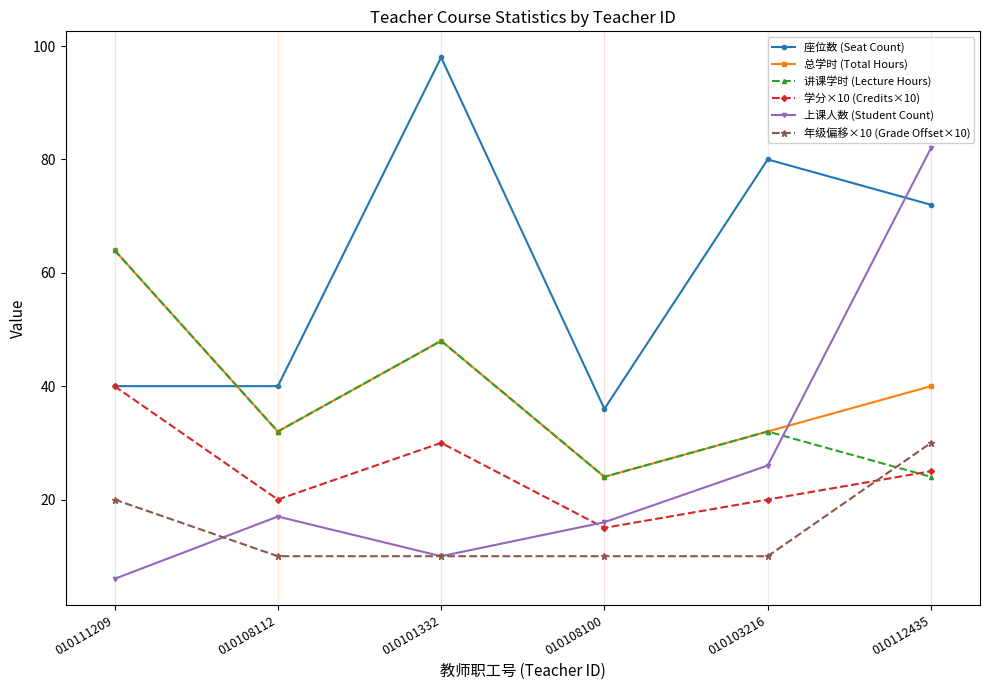

What is the label of the 2nd point from the right?

010103216